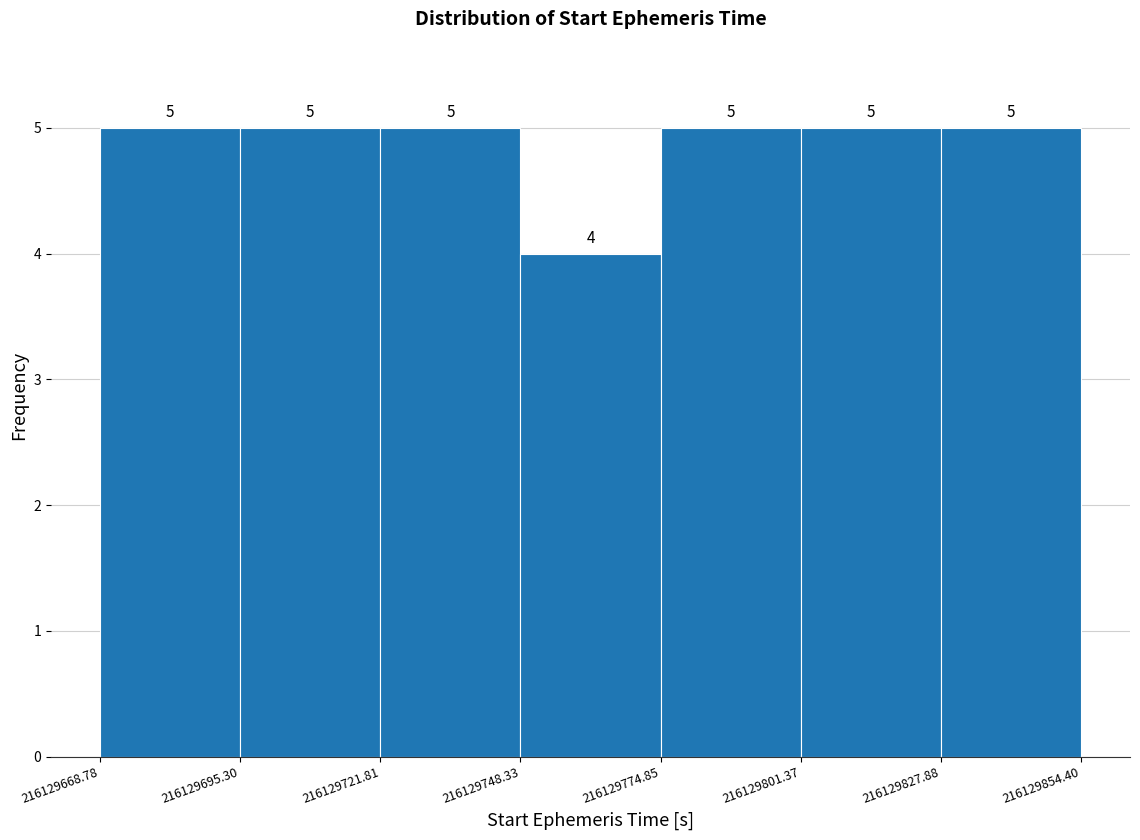

What is the height of the bar covering 216129827.88 to 216129854.40 on the x-axis?

5